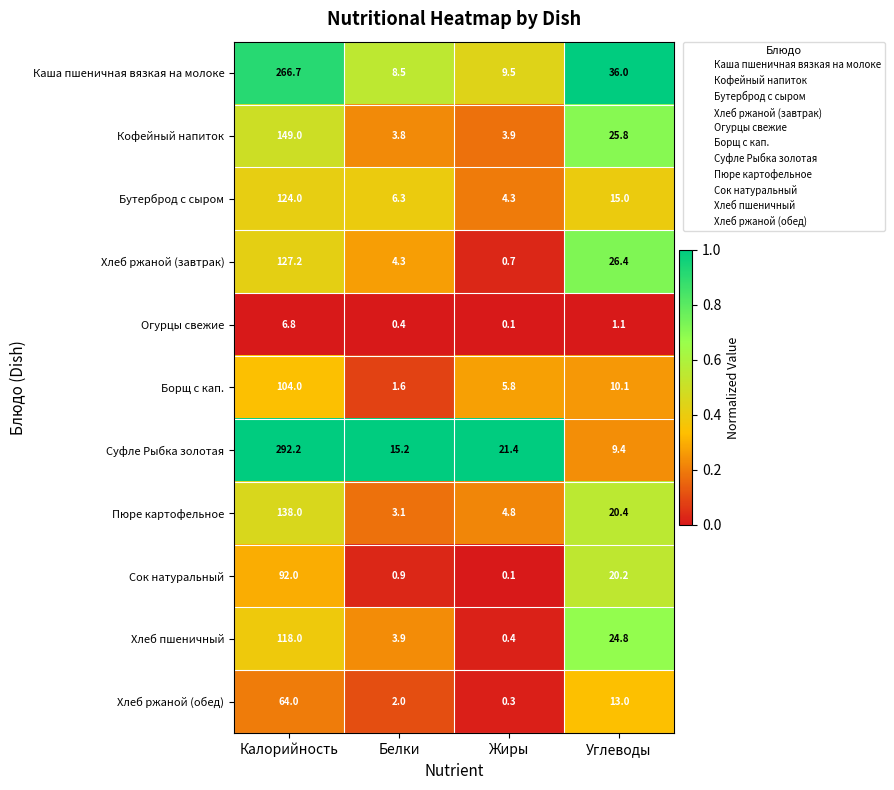

What is the total value across all series at Калорийность?

1481.9